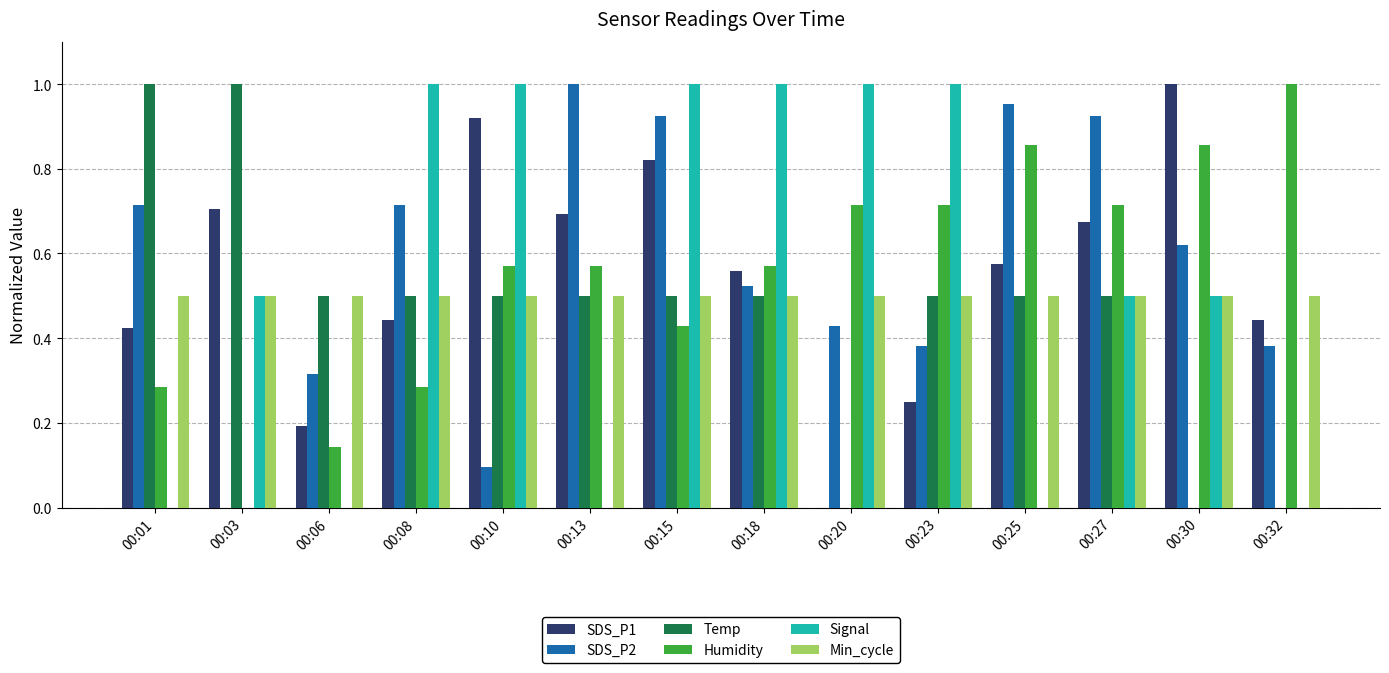

What is the sum of the Temp values at 00:25 and 00:03?

1.5